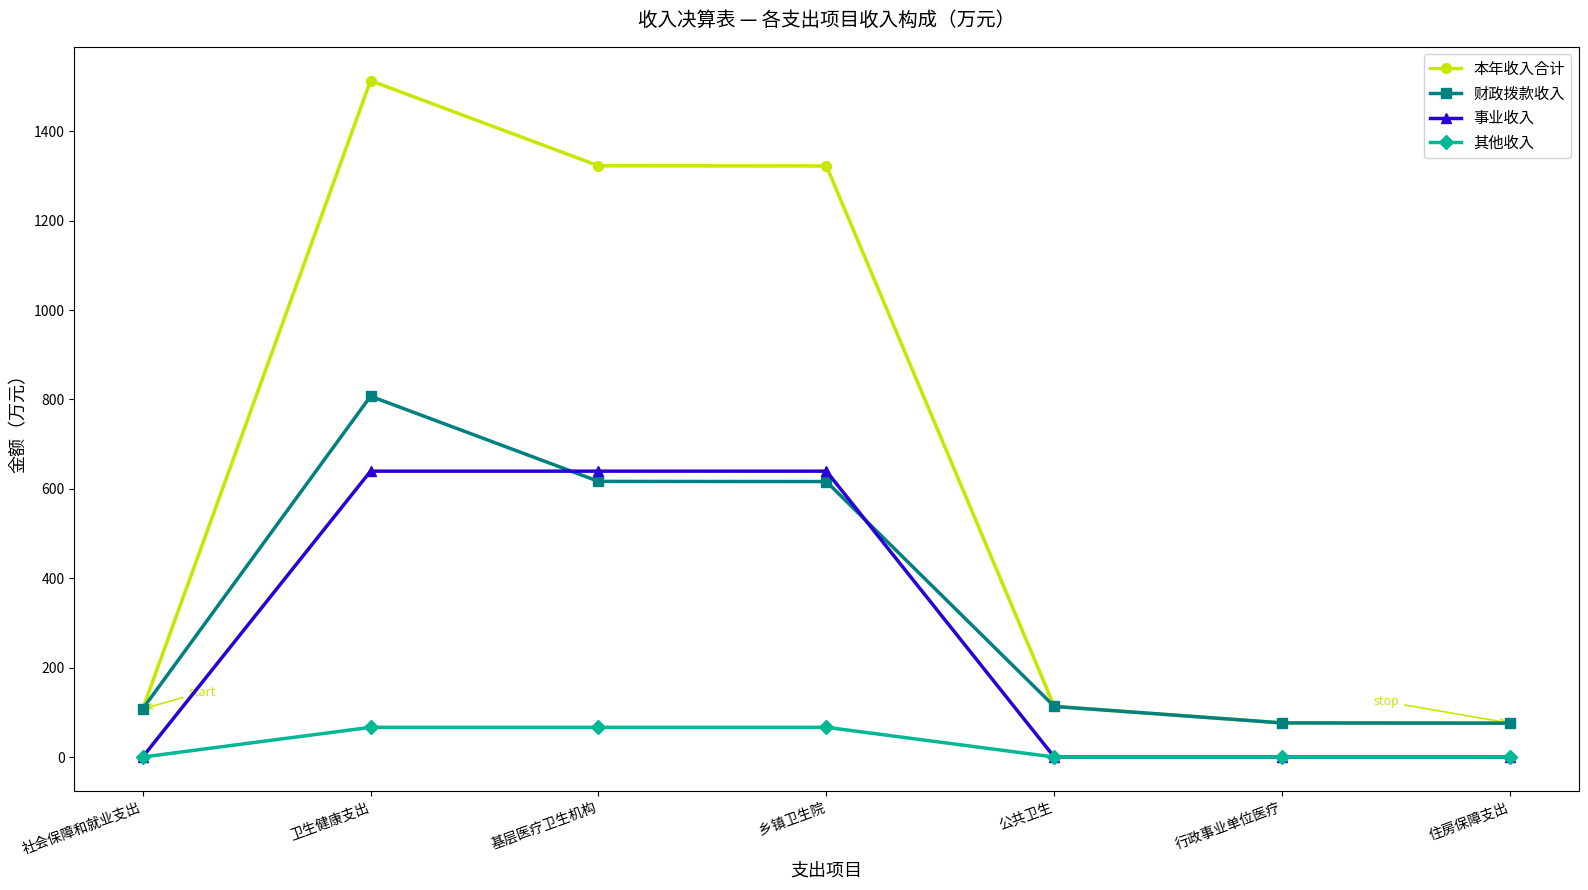

Rank the series by their maximum value, from highest to lowest.

本年收入合计, 财政拨款收入, 事业收入, 其他收入